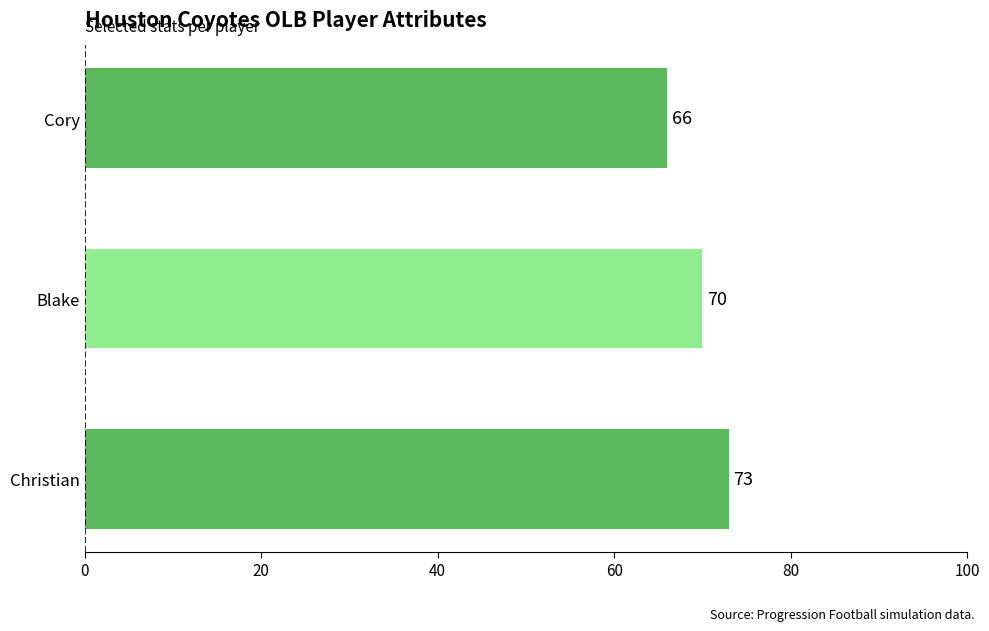

What is the smallest value displayed?

66